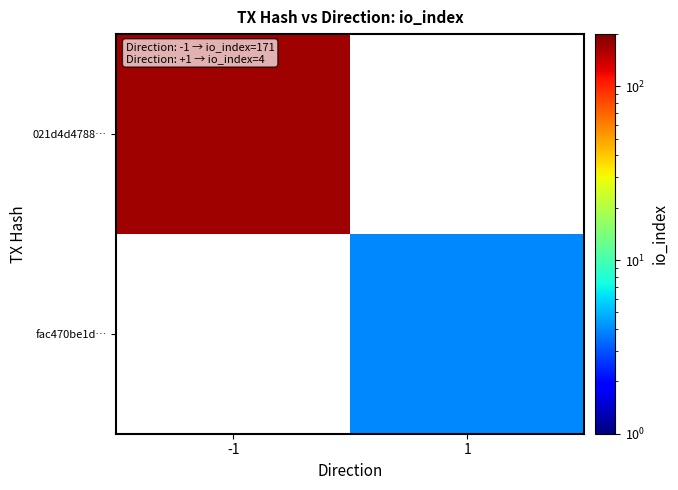

Which series has the widest spread of values?

021d4d4788…